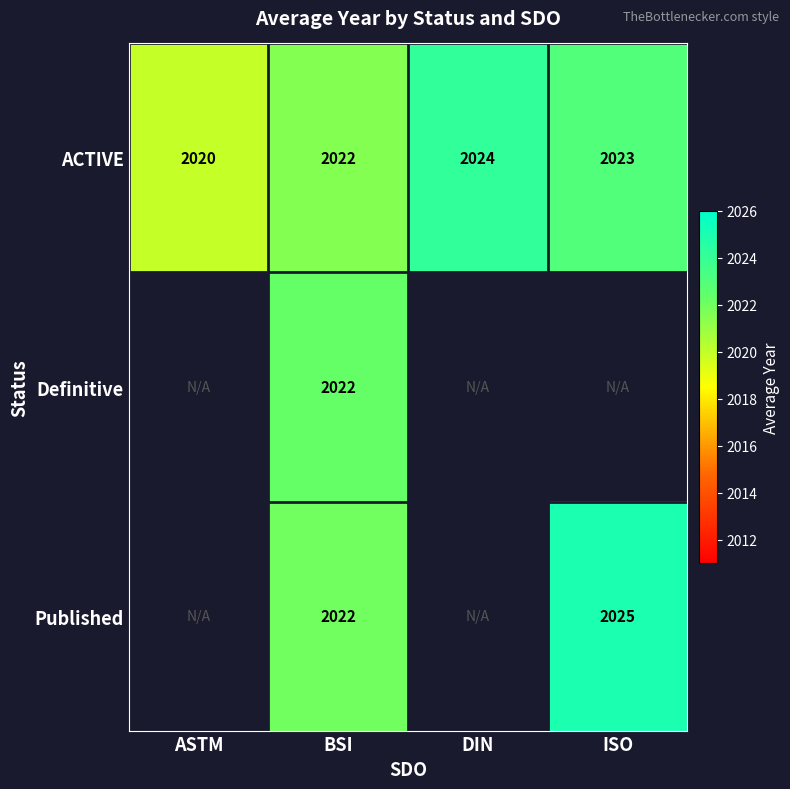

What is the difference between the highest and lowest values at BSI?

0.0